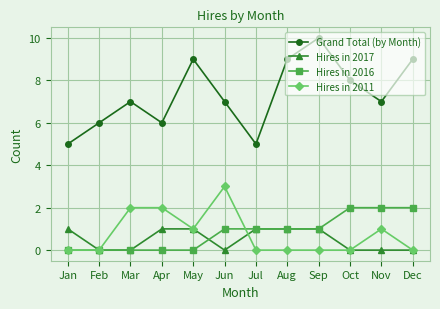

What is the difference between the highest and lowest values at Dec?

9